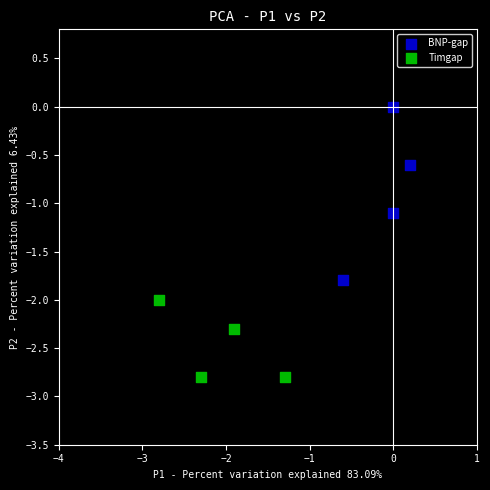

Which series has the largest Y range (max minus min)?

BNP-gap